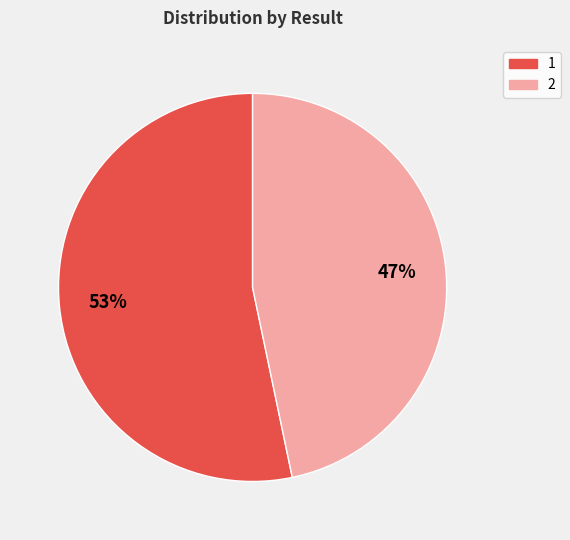

To the nearest percent, what portion does 1 represent?

53%